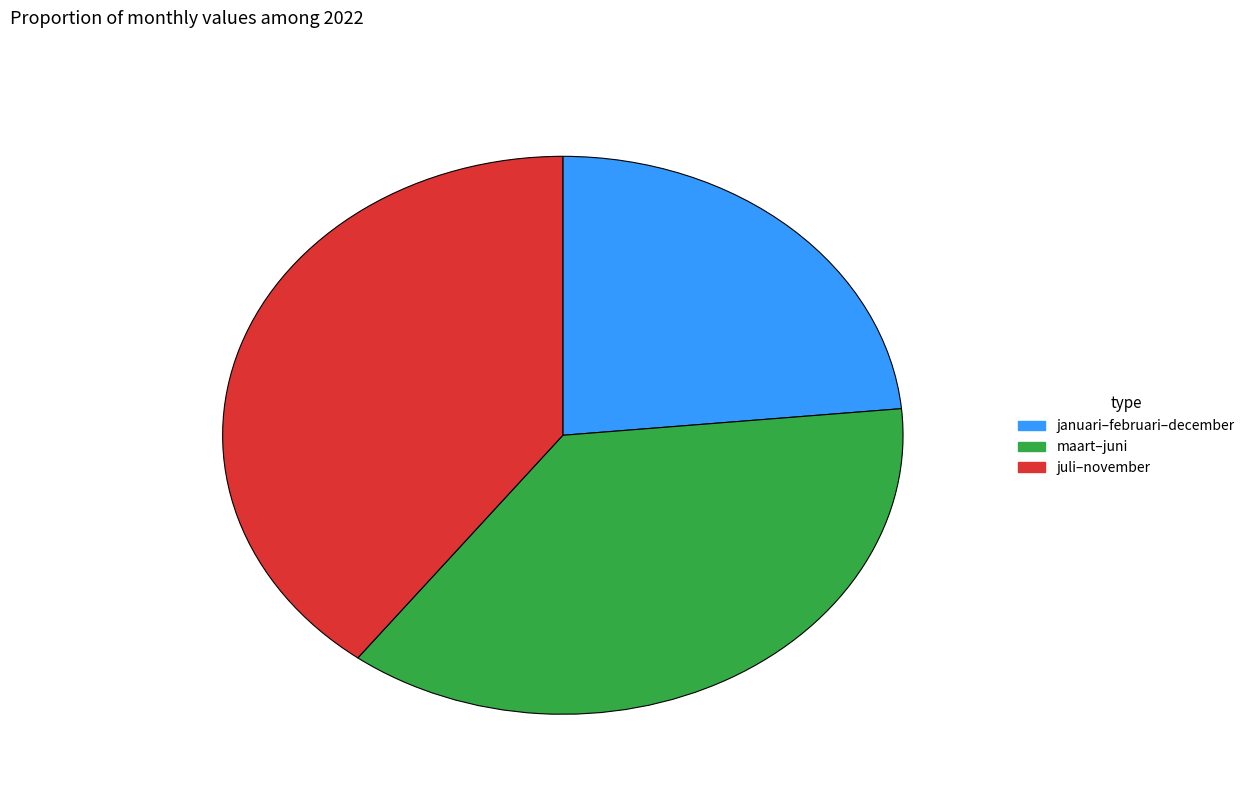

Rank the categories by value from lowest to highest.

januari–februari–december, maart–juni, juli–november